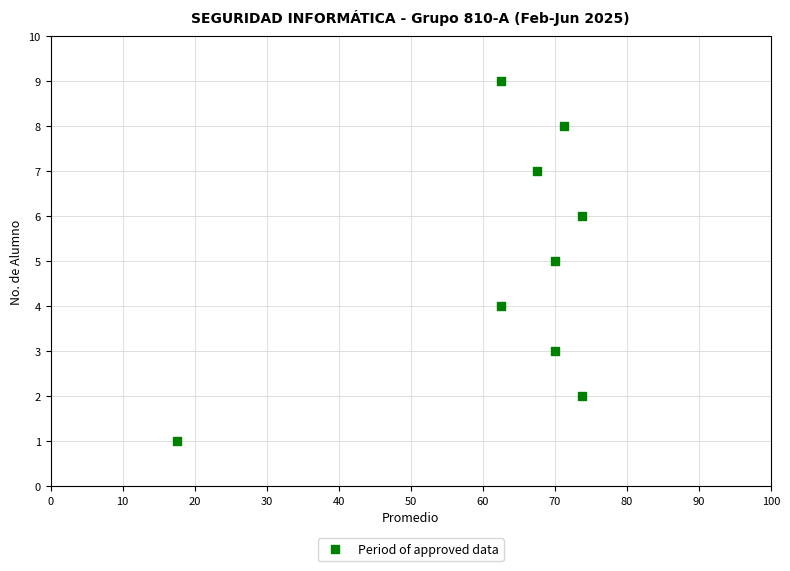

What is the range of Y values (max minus min)?

8